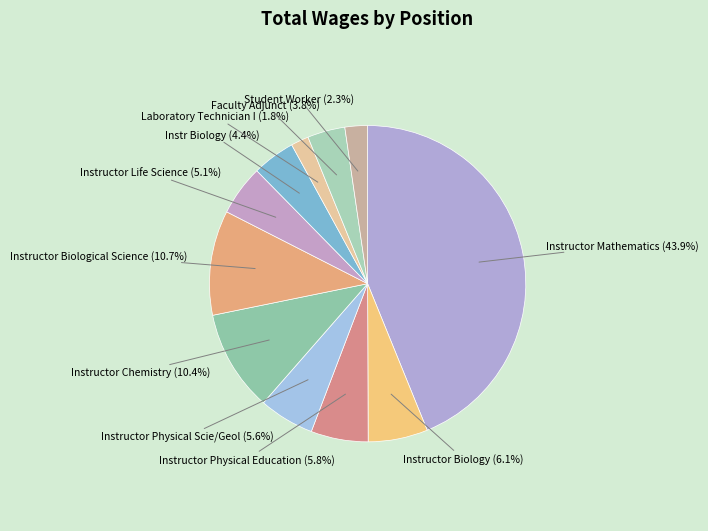

Does any single category account for the majority?

No